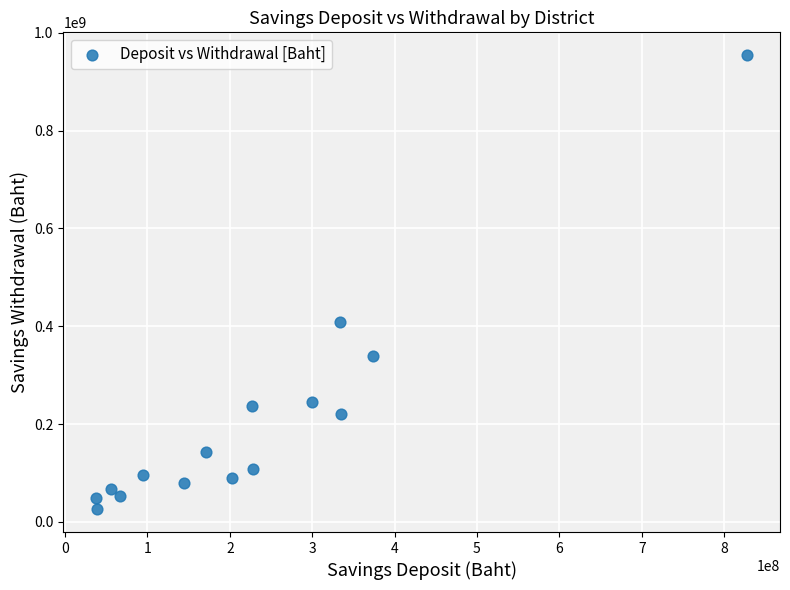

What Y value in the scatter plot is closest to 490137096?

408758903.2